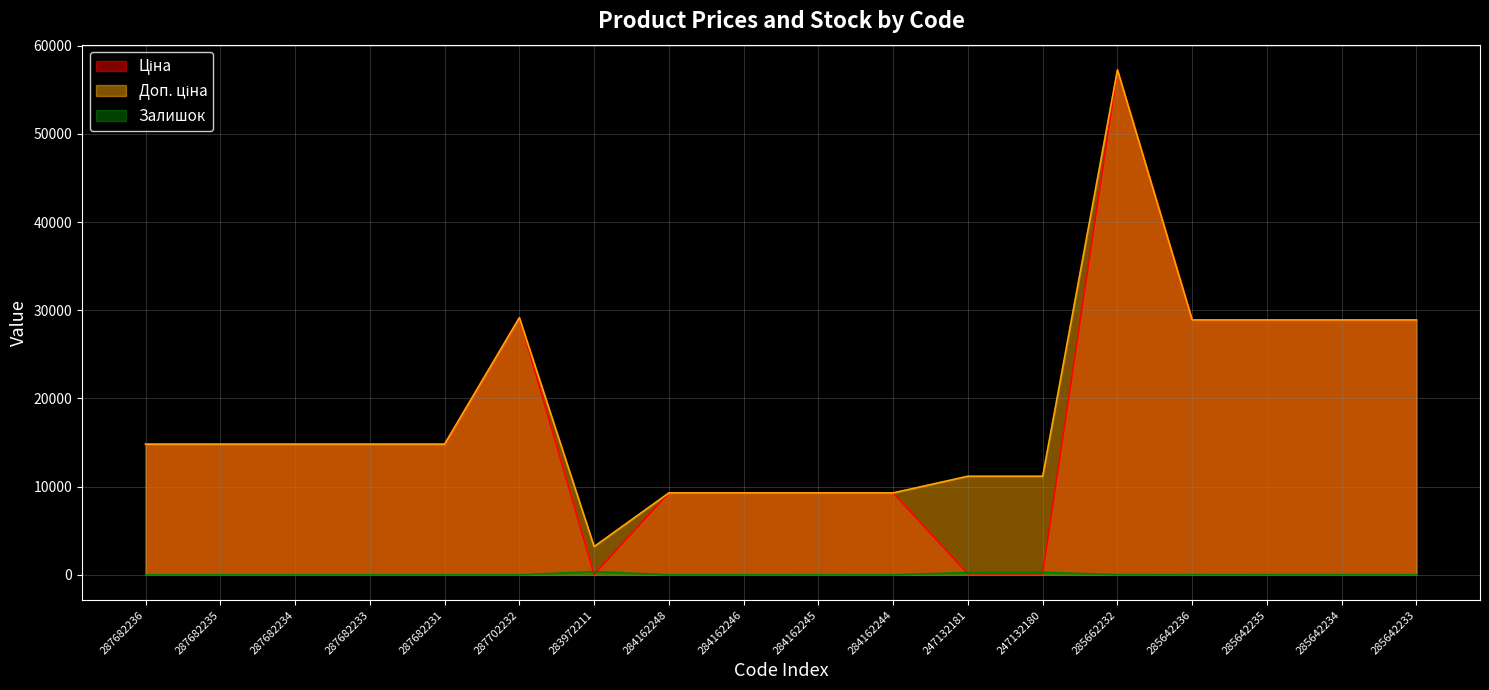

How many values in the Ціна series exceed 14817?

11